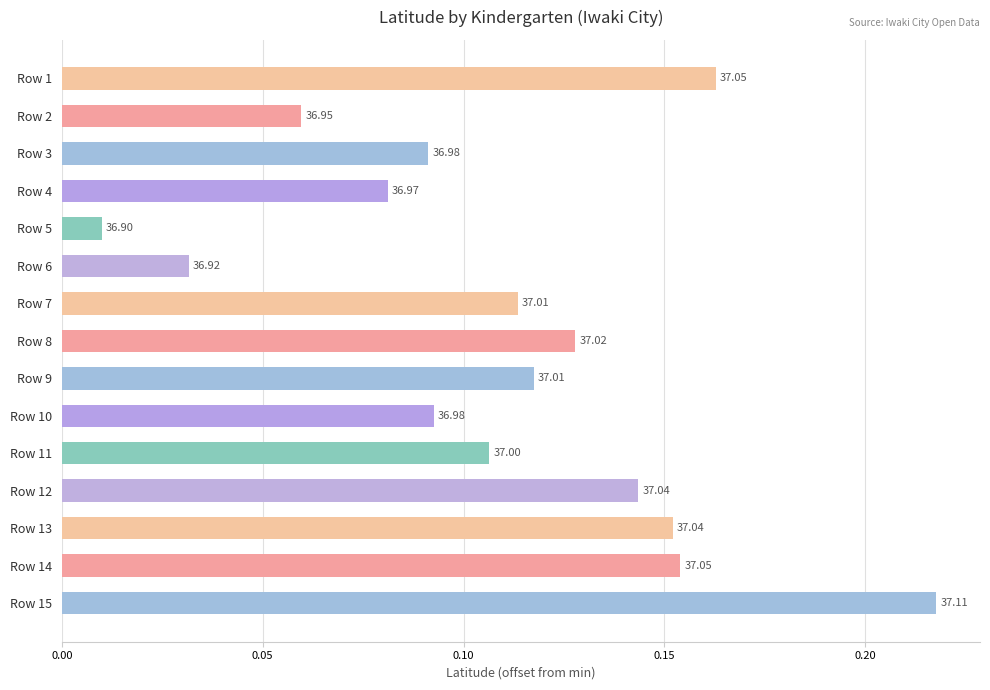

What is the maximum value shown in the chart?

0.2